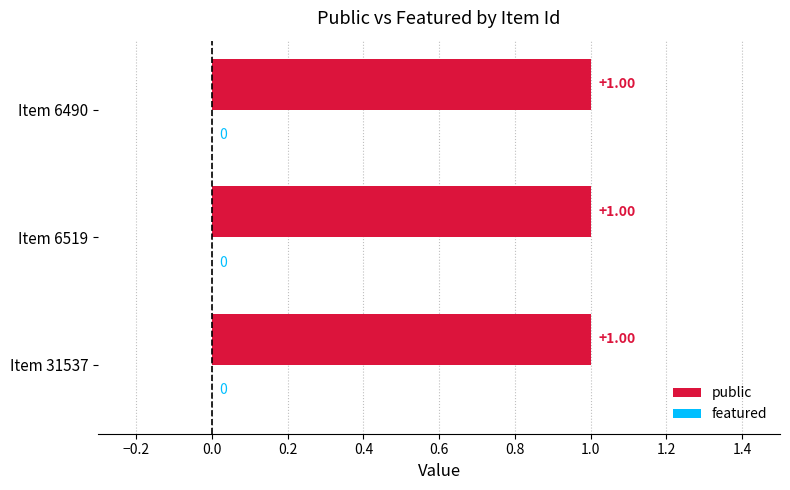

What are all the series names shown in the legend?

public, featured